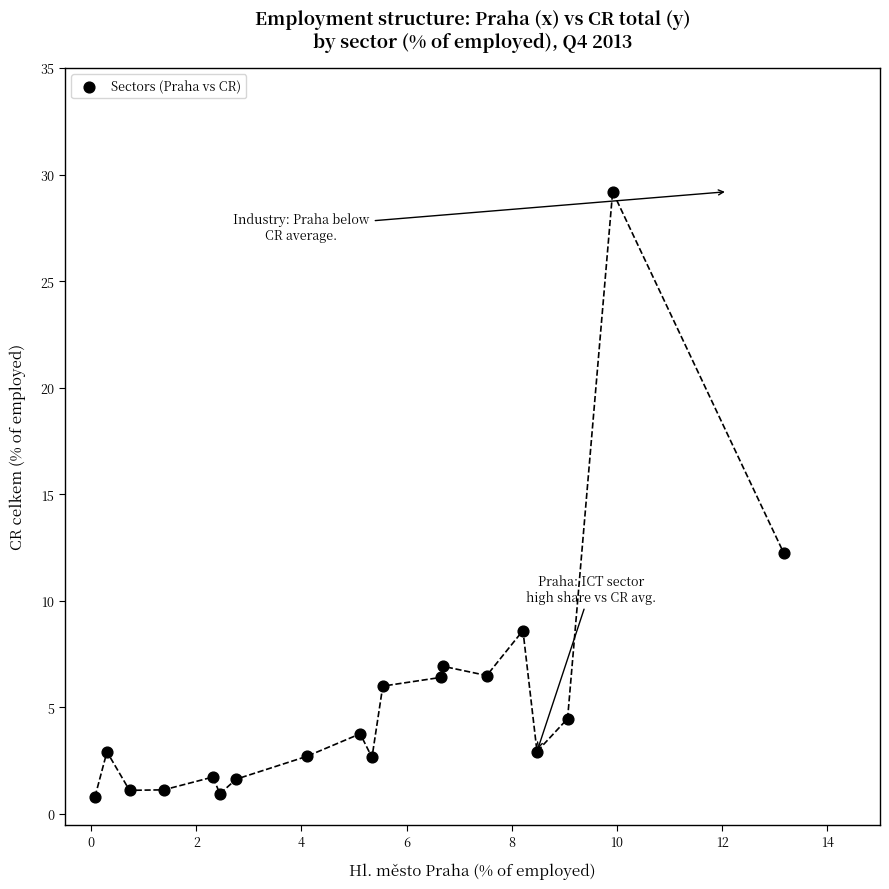

What is the range of X values (max minus min)?

13.1